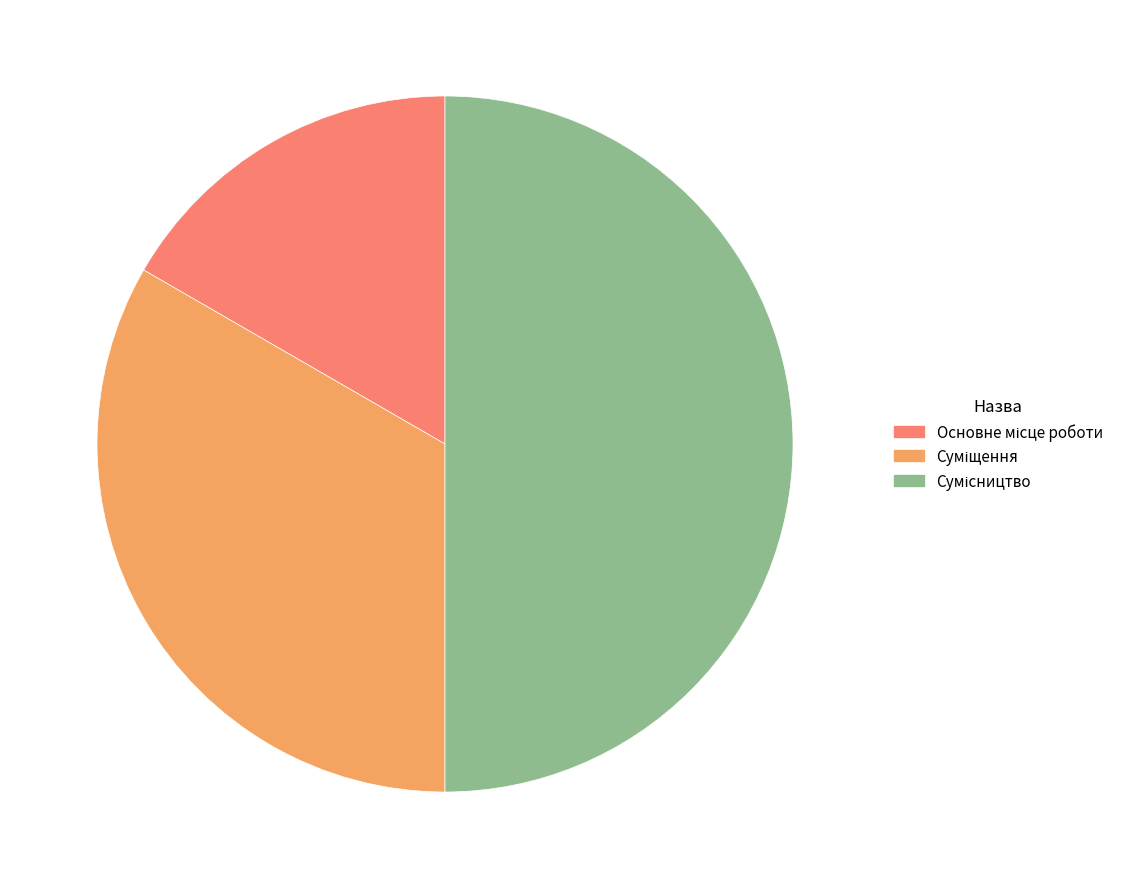

Count the number of slices in the pie.

3